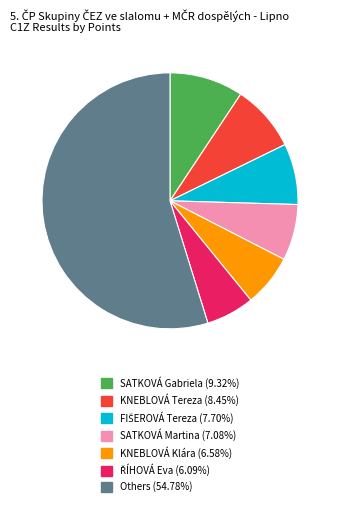

Count the number of slices in the pie.

7